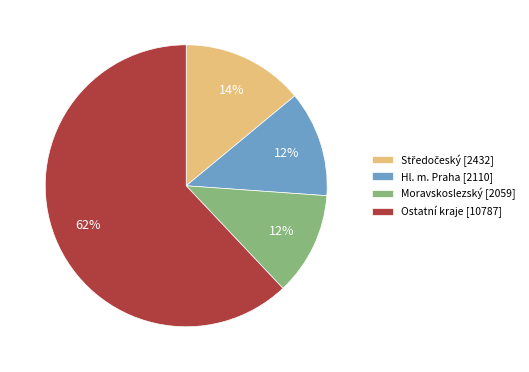

Which has a higher value, Ostatní kraje [10787] or Moravskoslezský [2059]?

Ostatní kraje [10787]